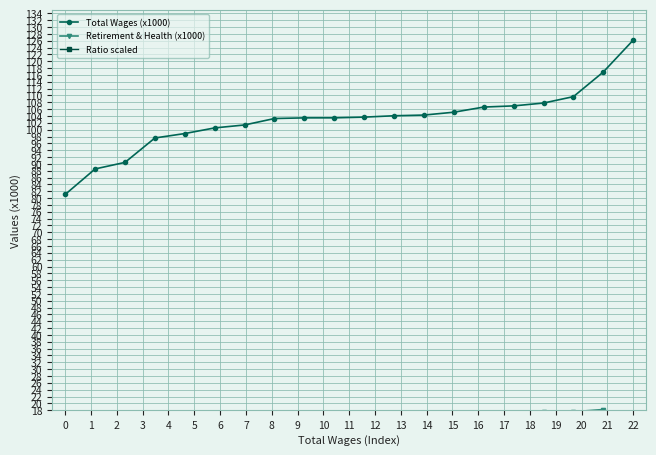

The value of Ratio scaled at 15 is 10.8. True or false?

True